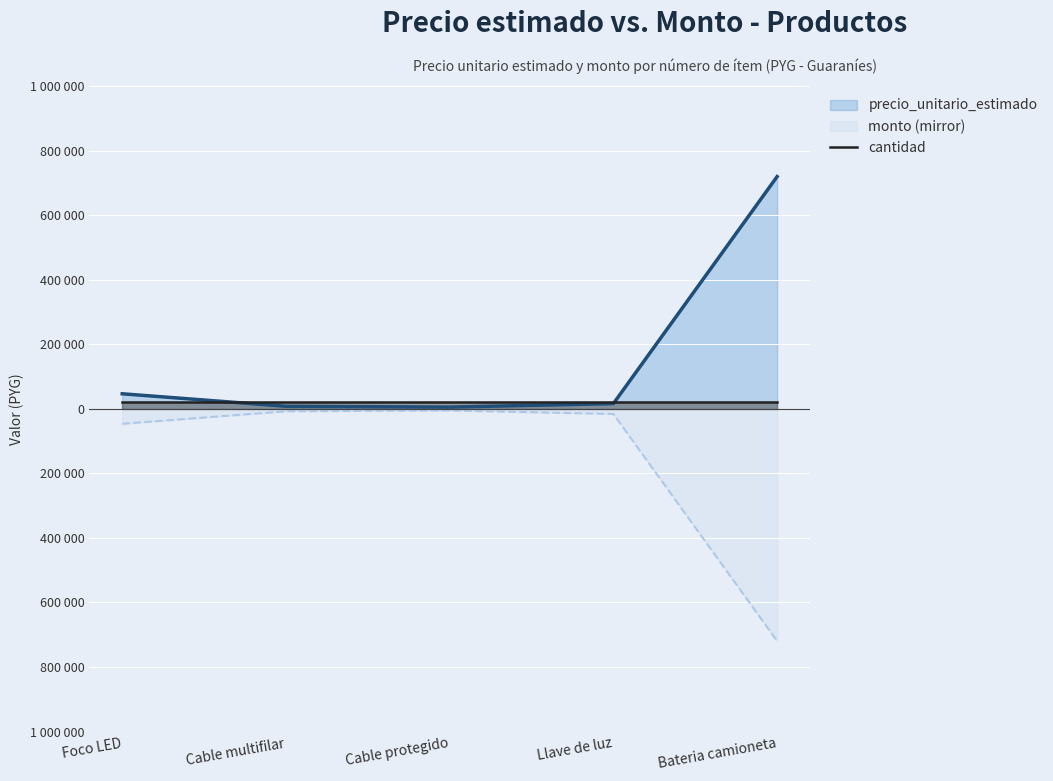

True or false: precio_unitario_estimado and monto intersect in this chart.

False